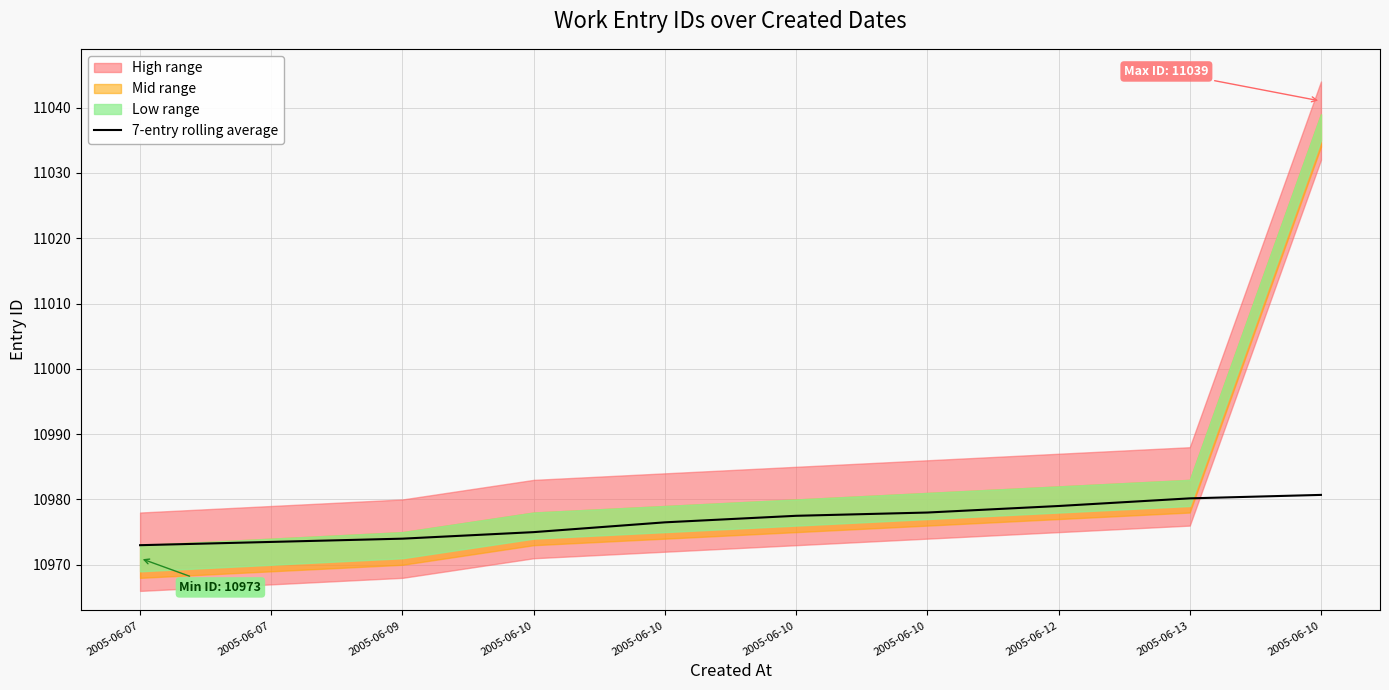

Rank the categories by value from highest to lowest.

2005-06-10, 2005-06-13, 2005-06-12, 2005-06-10, 2005-06-10, 2005-06-10, 2005-06-10, 2005-06-09, 2005-06-07, 2005-06-07